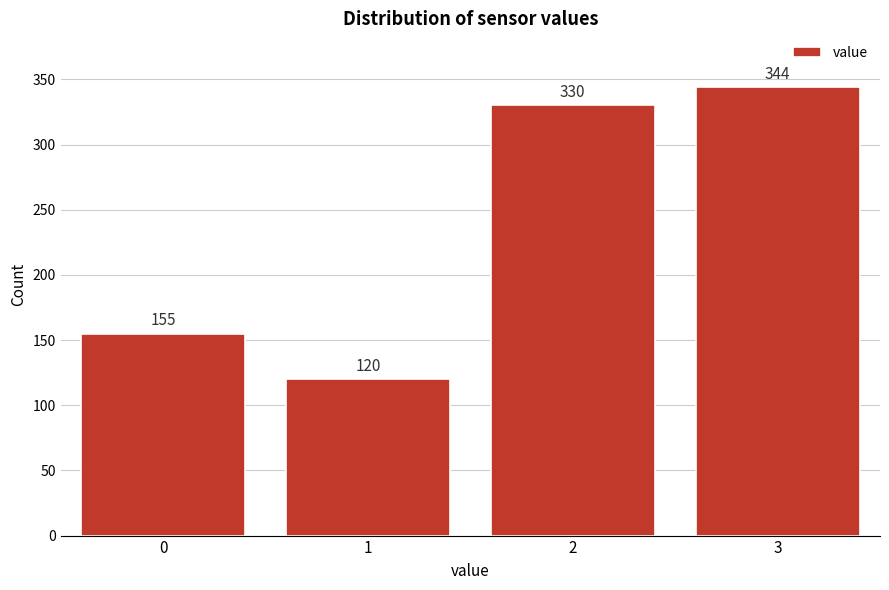

Reading left to right, what are all the values shown in this chart?

155	120	330	344